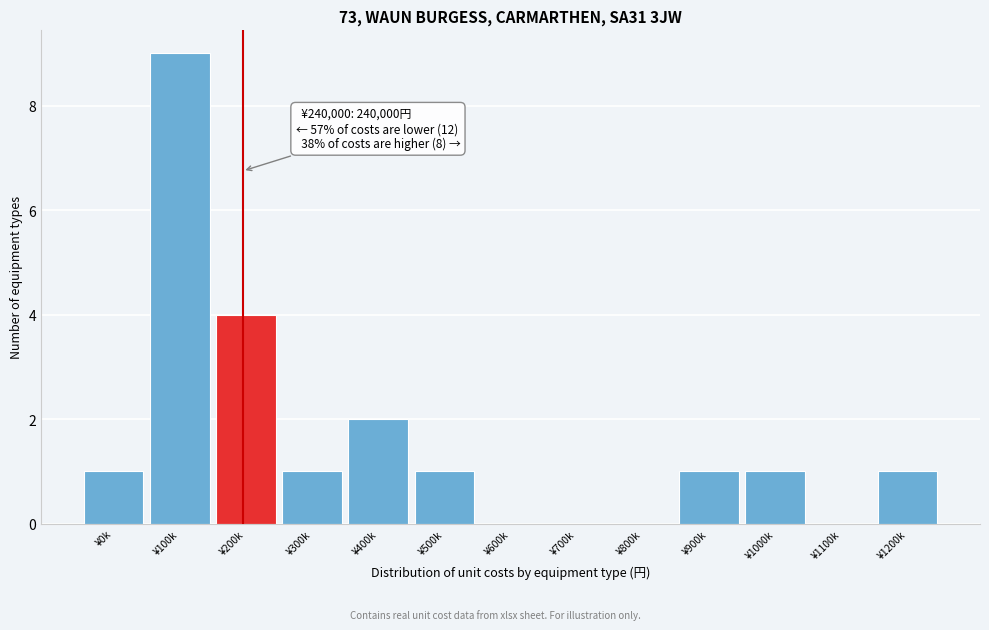

Reading right to left, transcribe all the data shown in this chart.

¥1200k=1	¥1100k=0	¥1000k=1	¥900k=1	¥800k=0	¥700k=0	¥600k=0	¥500k=1	¥400k=2	¥300k=1	¥200k=4	¥100k=9	¥0k=1